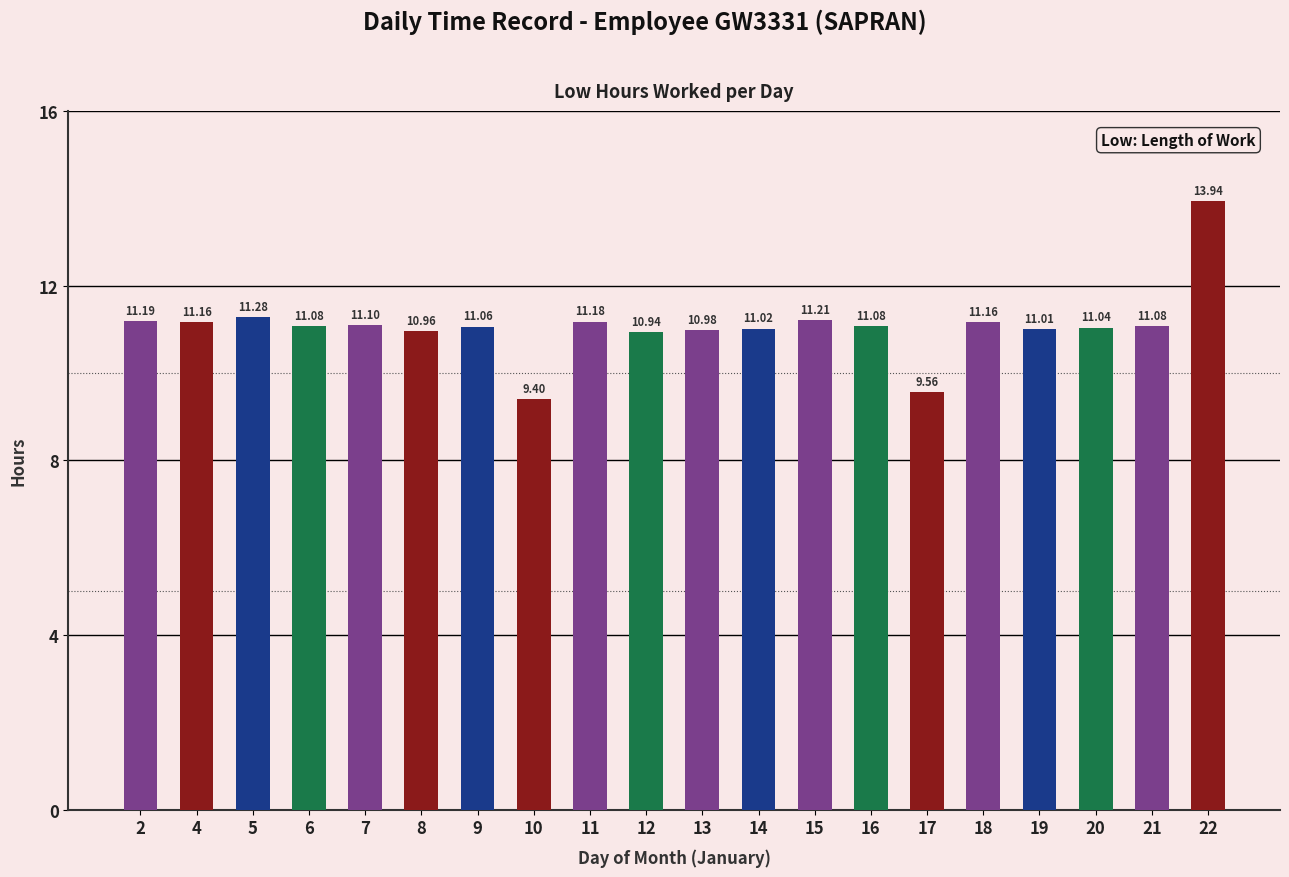

At which label does the data first exceed 11?

2